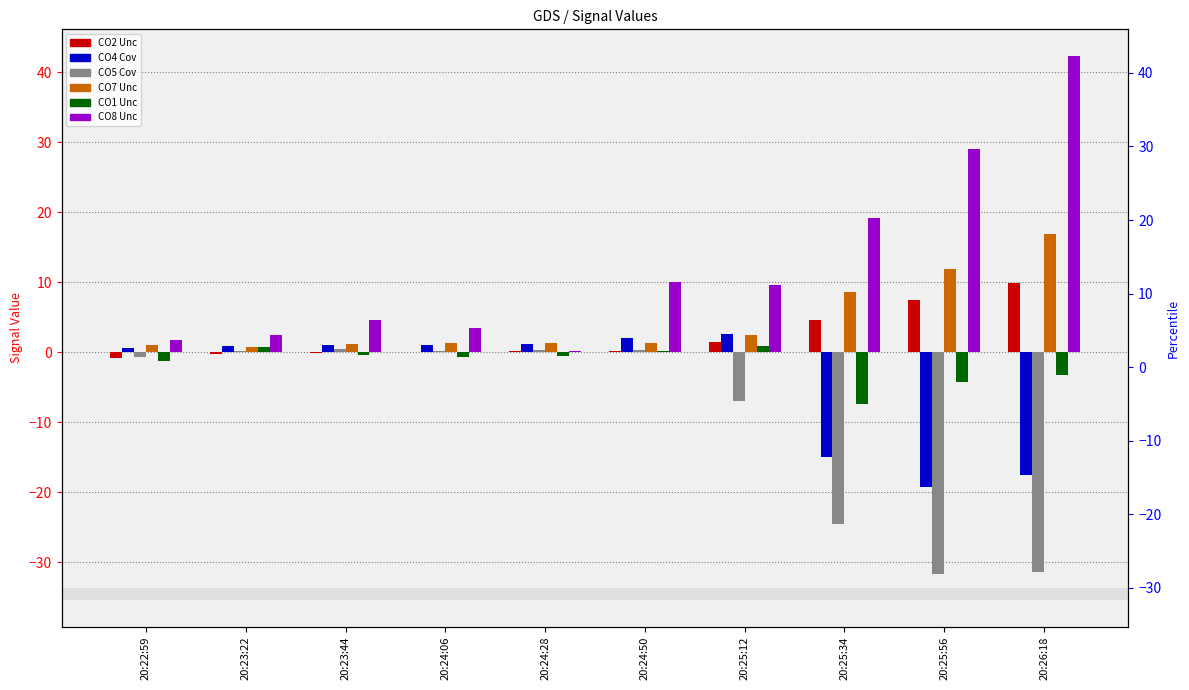

How many bars are there in each group?

6